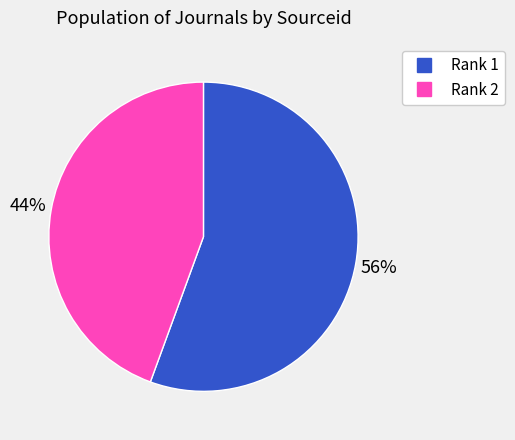

To the nearest percent, what is the average slice percentage?

50%